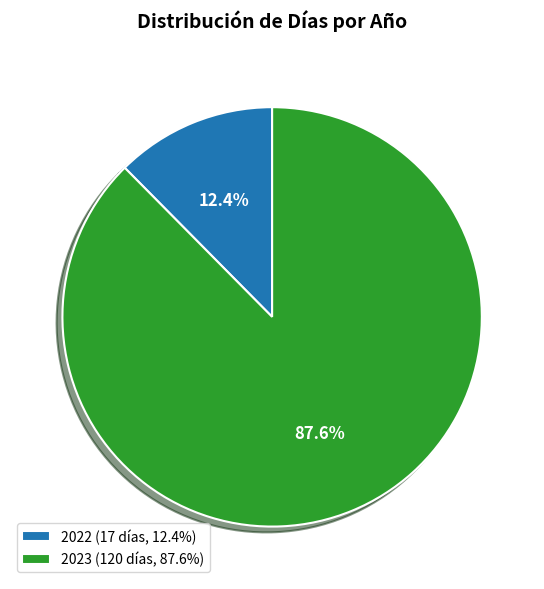

Does any single category account for the majority?

Yes